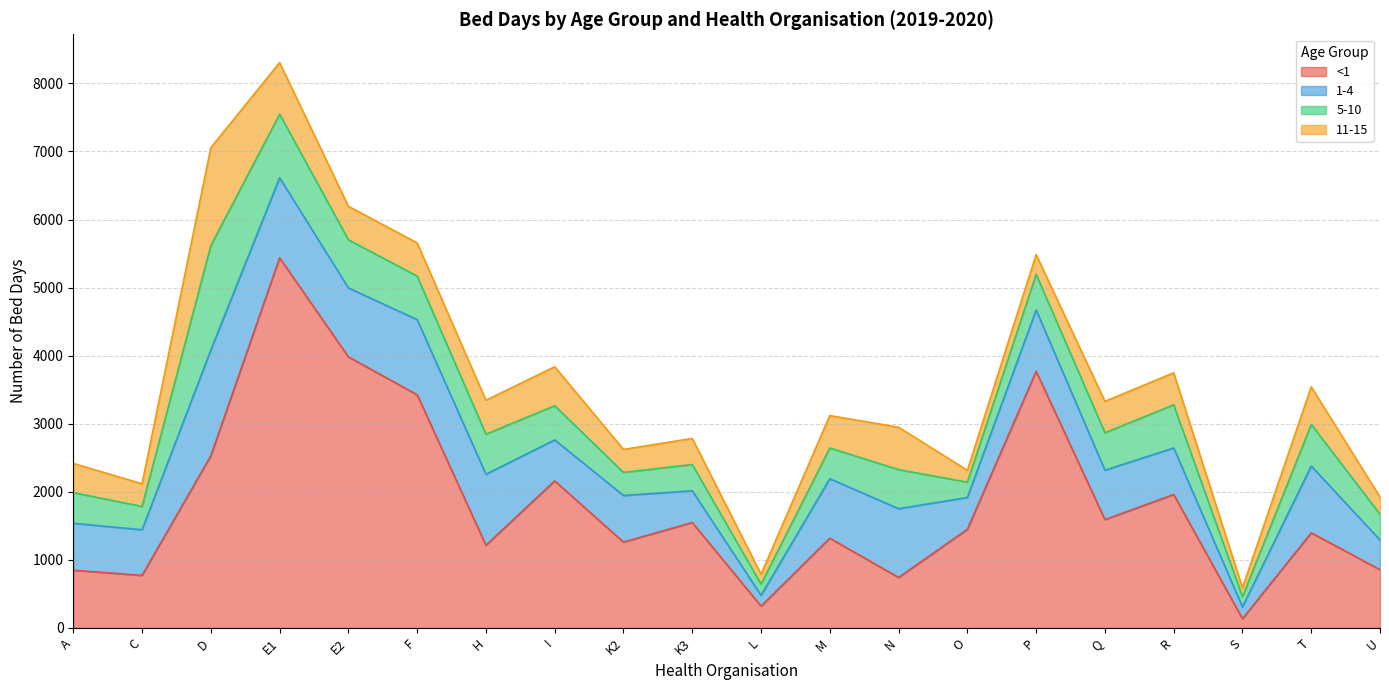

True or false: 5-10 and 1-4 intersect in this chart.

True